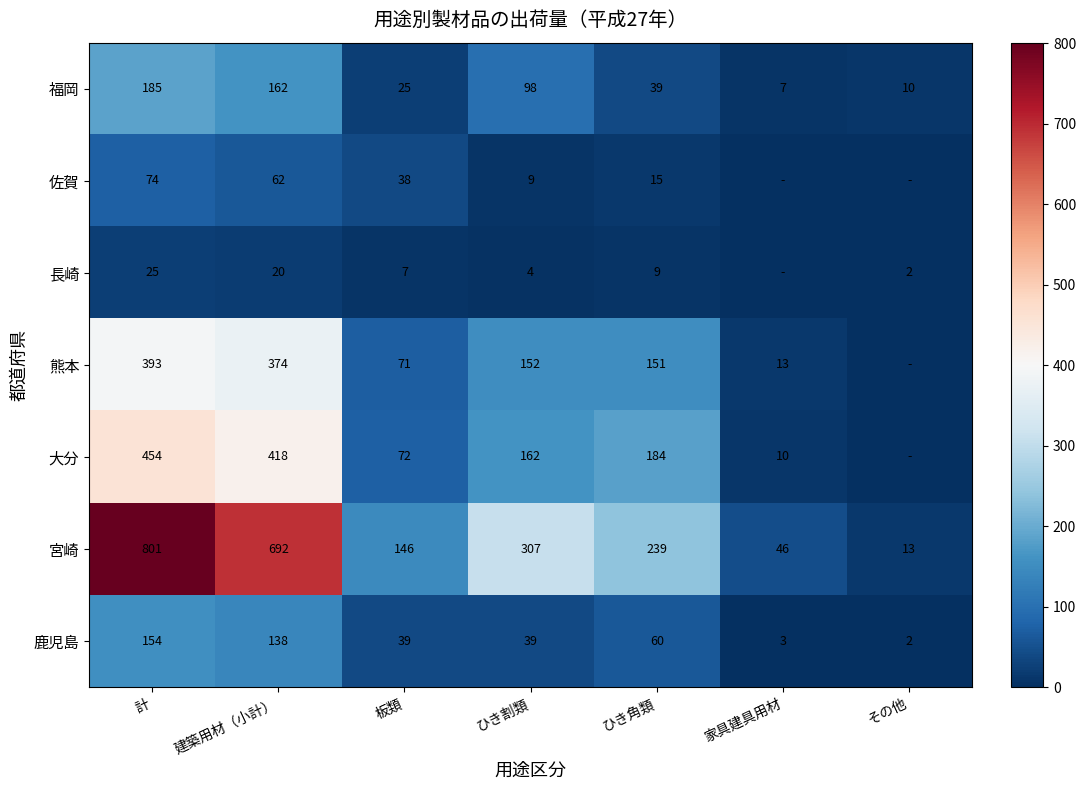

Between 板類 and ひき割類, which series saw the biggest shift?

宮崎